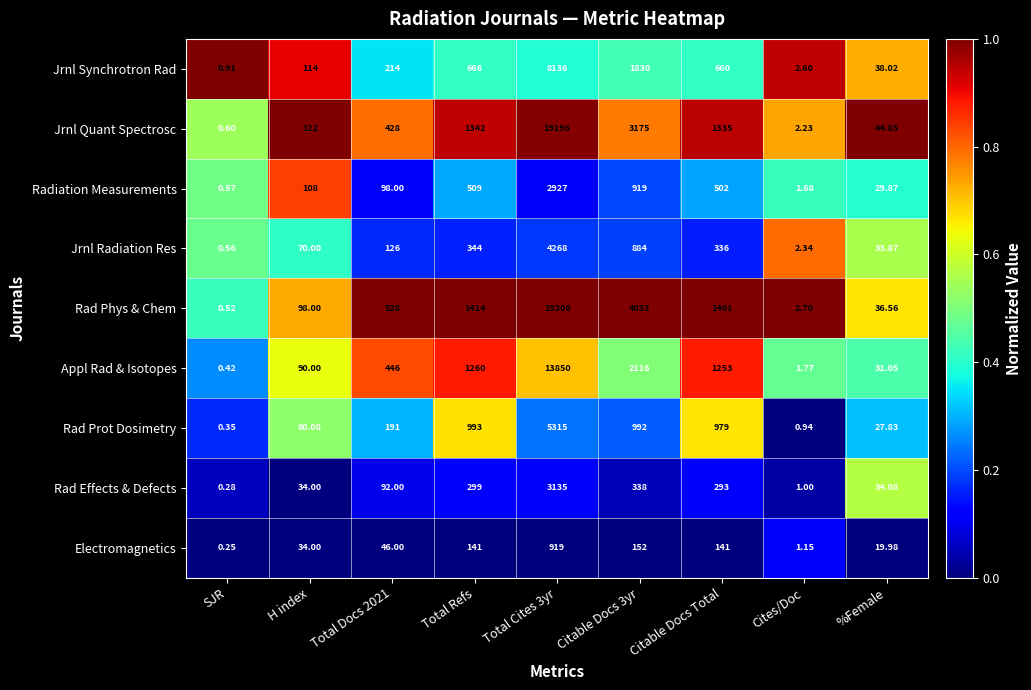

At how many categories does at least one series exceed 0?

9